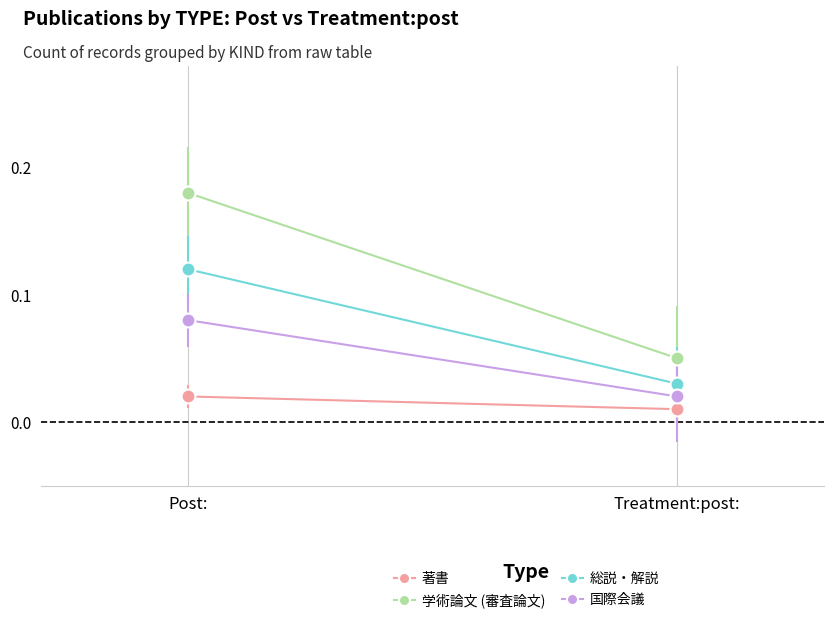

What is the total value across all series at Treatment:post:?

0.1